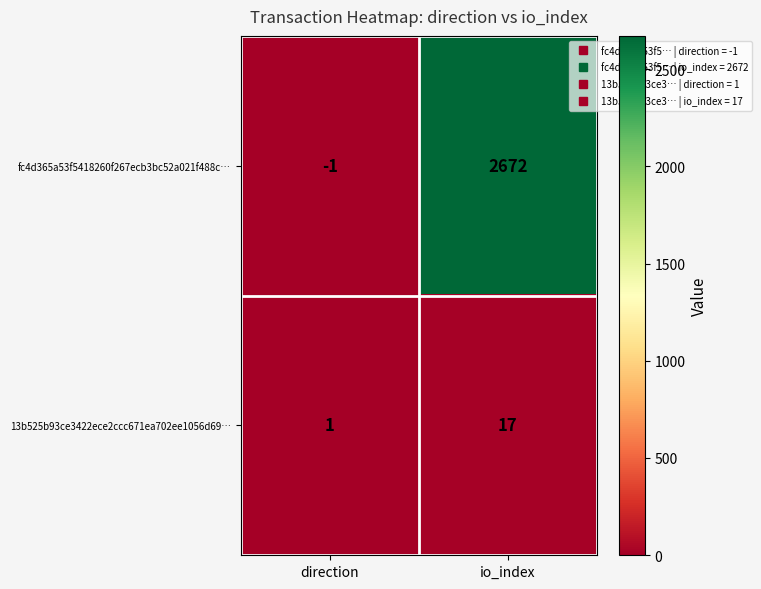

At which category is the sum across all series the highest?

io_index